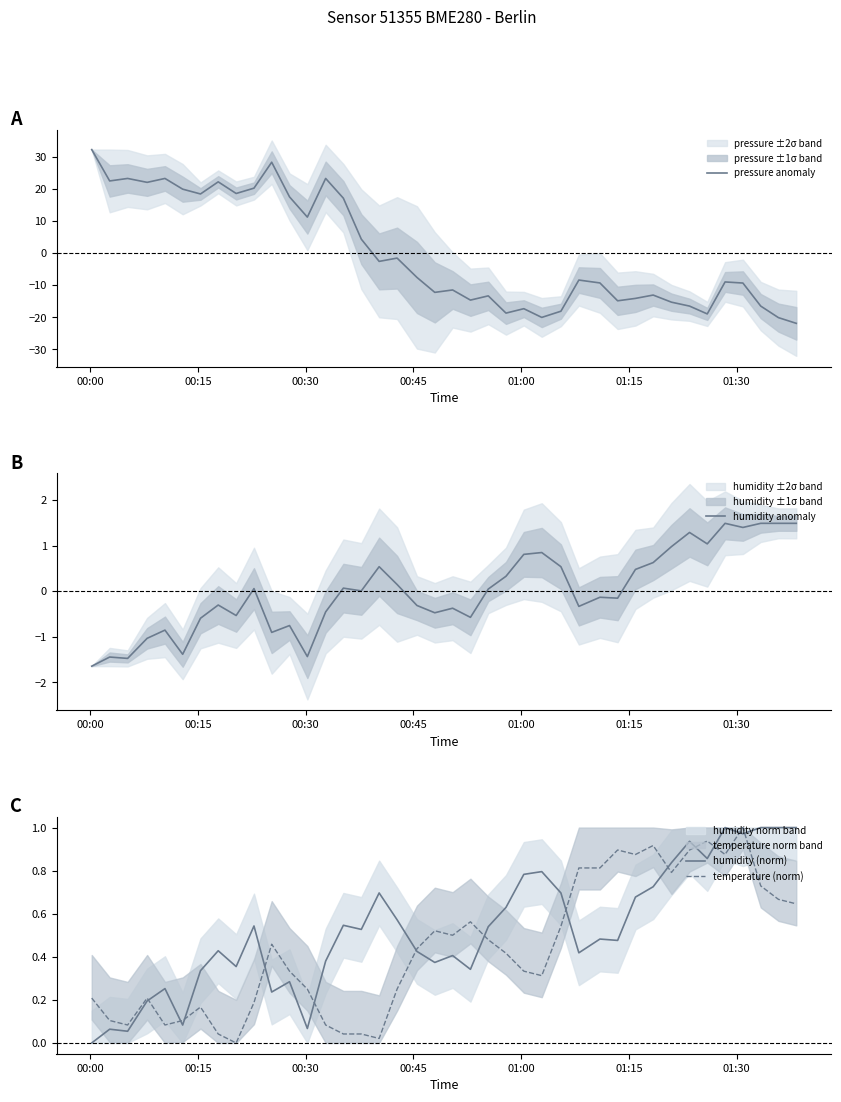

Count the number of categories in the chart.

40